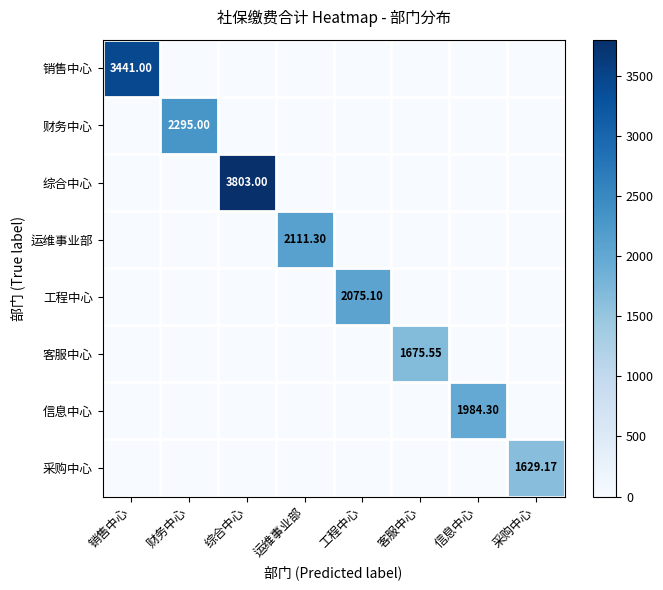

What is the sum of all 财务中心 values?

2295.0